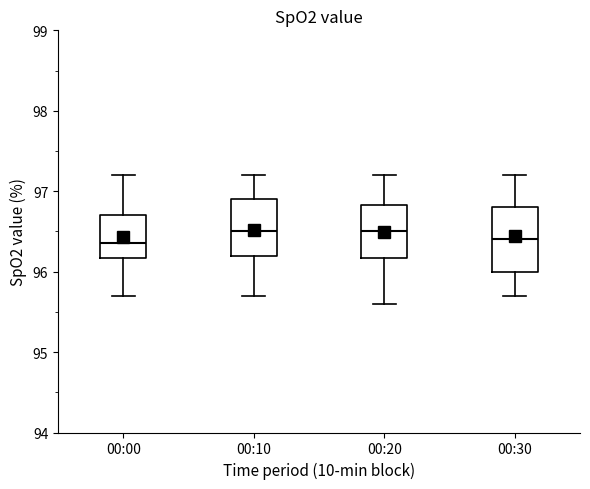

Reading left to right, transcribe this box plot: for each box, give where its median line is, the range the box spans, and where its two whiskers end, as read against the y-axis. The values are not printed on the chart, so give them approximately, as read against the axis.

00:00: median 96.4, box 96.2 to 96.7, whiskers 95.7 to 97.2
00:10: median 96.5, box 96.2 to 96.9, whiskers 95.7 to 97.2
00:20: median 96.5, box 96.2 to 96.8, whiskers 95.6 to 97.2
00:30: median 96.4, box 96.0 to 96.8, whiskers 95.7 to 97.2